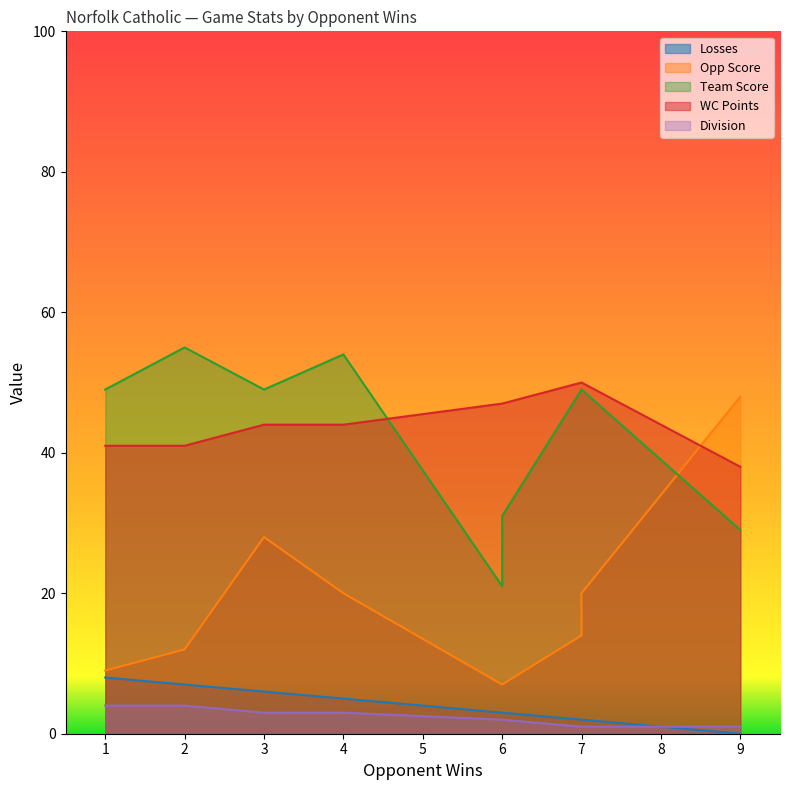

What are all the series names shown in the legend?

Losses, Opp Score, Team Score, WC Points, Division